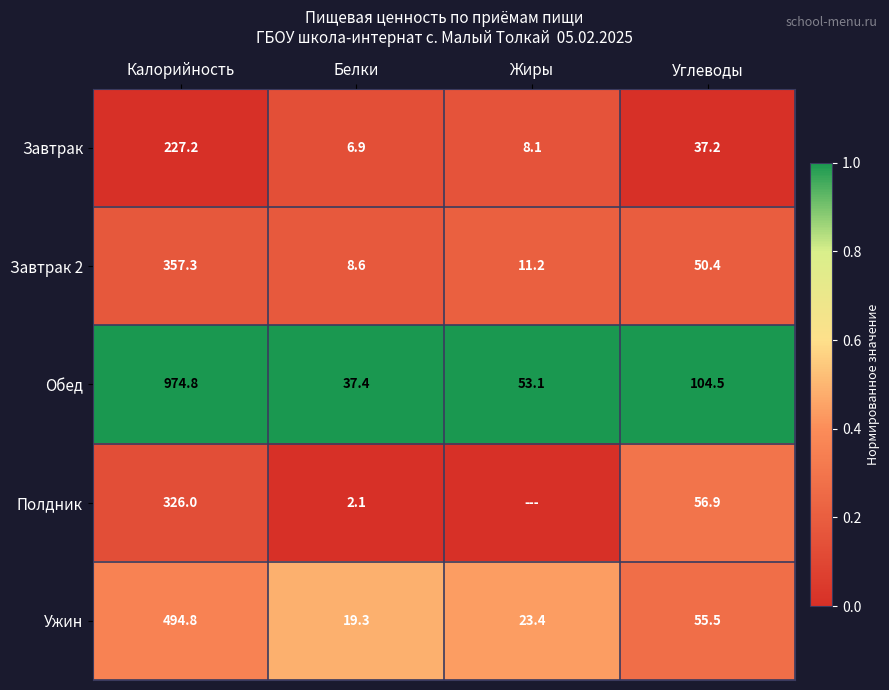

How many data points in Завтрак are less than 37?

2